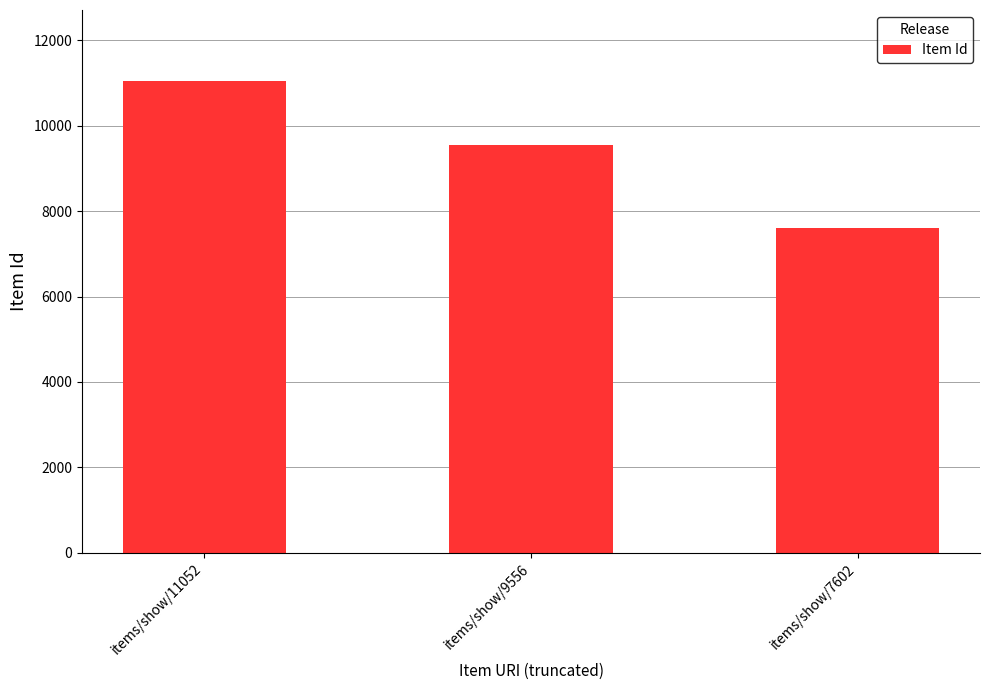

Which label corresponds to the smallest value in the chart?

items/show/7602